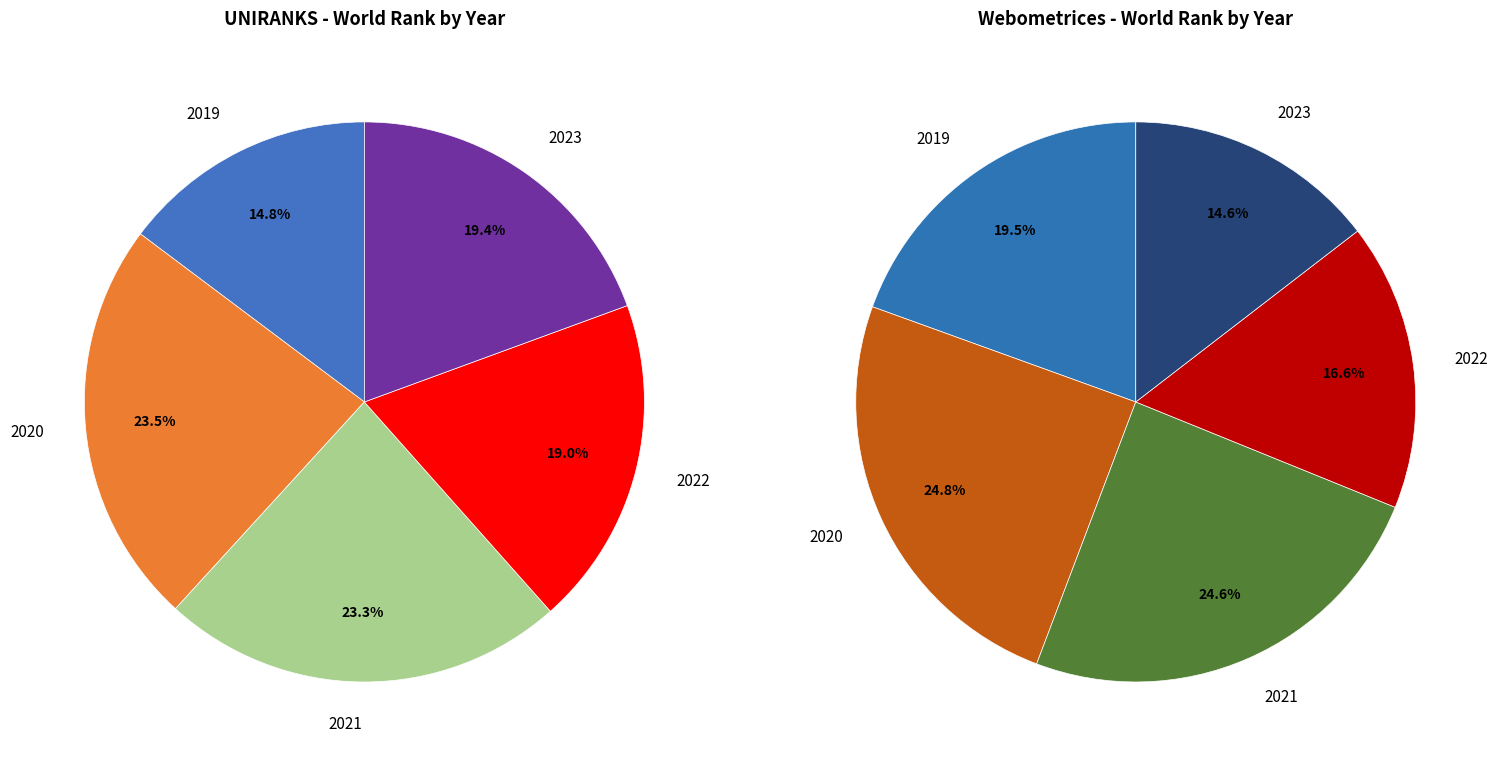

What portion of the pie excludes 2020?

76.5%